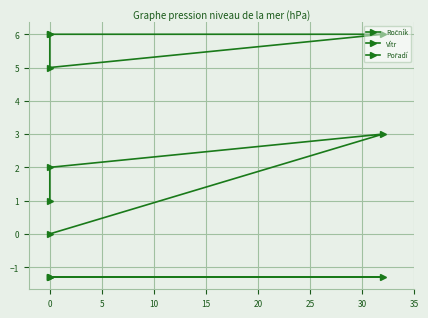

What is the value of the Ročník point at the 3rd from the left?

6.0